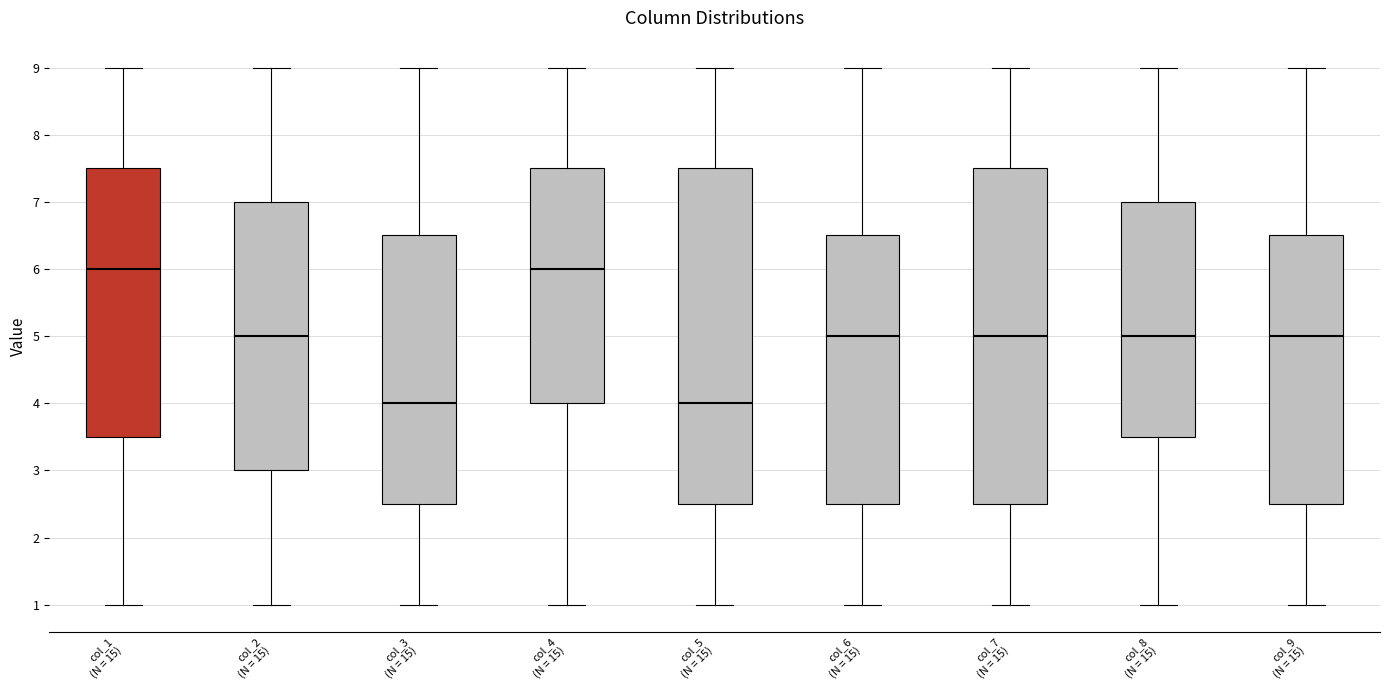

Where is the lower edge of the box for col_9 (N = 15) on the y-axis? The values are not printed on the chart, so give them approximately, as read against the axis.

2.5